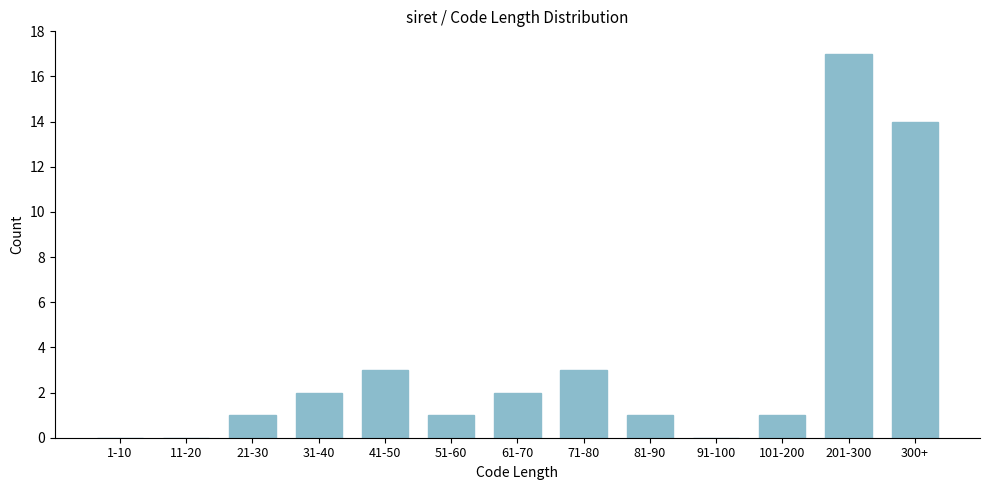

Reading right to left, extract all data points from this chart.

300+=14	201-300=17	101-200=1	91-100=0	81-90=1	71-80=3	61-70=2	51-60=1	41-50=3	31-40=2	21-30=1	11-20=0	1-10=0